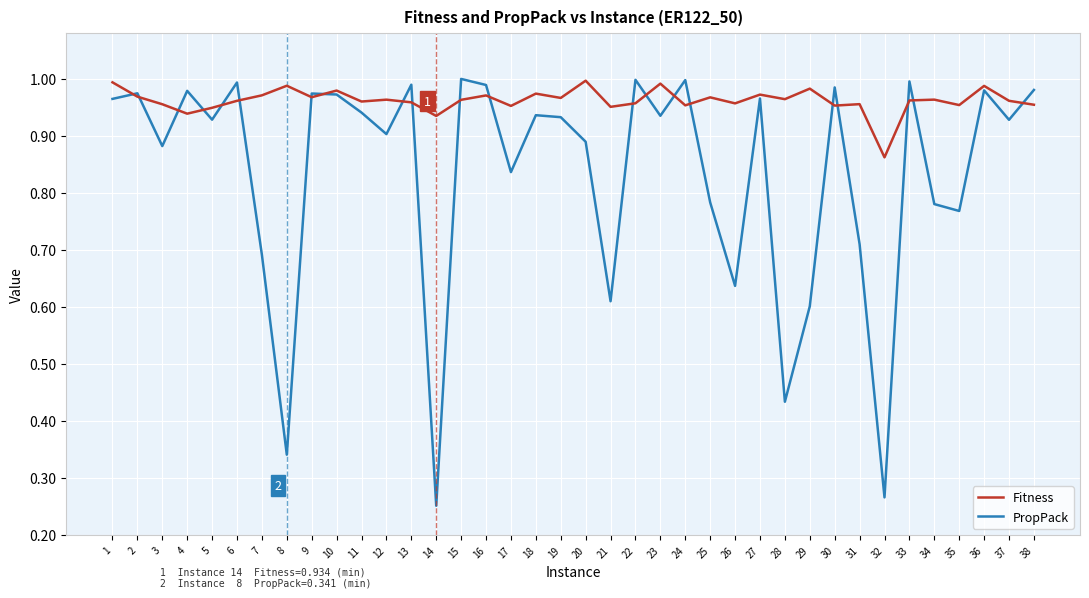

Rank the series by their average value, from lowest to highest.

PropPack, Fitness